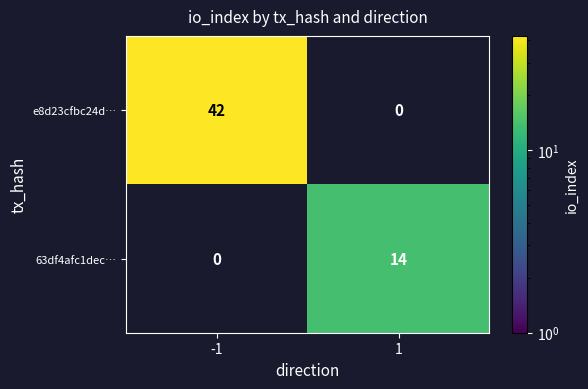

The e8d23cfbc24d… series shows 42 at -1. True or false?

True